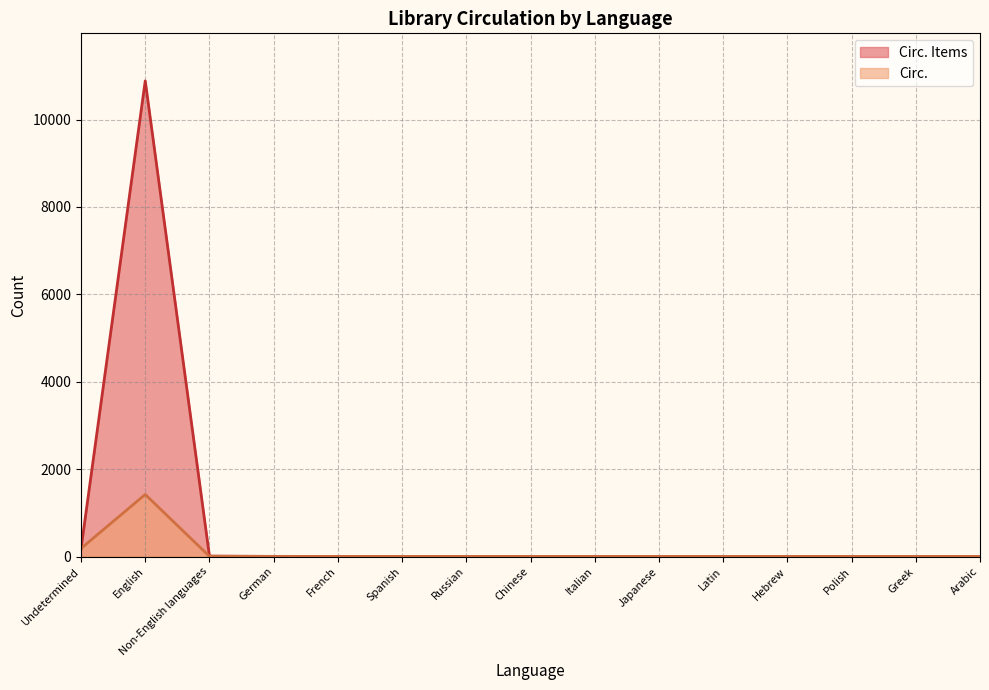

What is the difference between the second highest and second lowest values in the Circ. Items series?

179